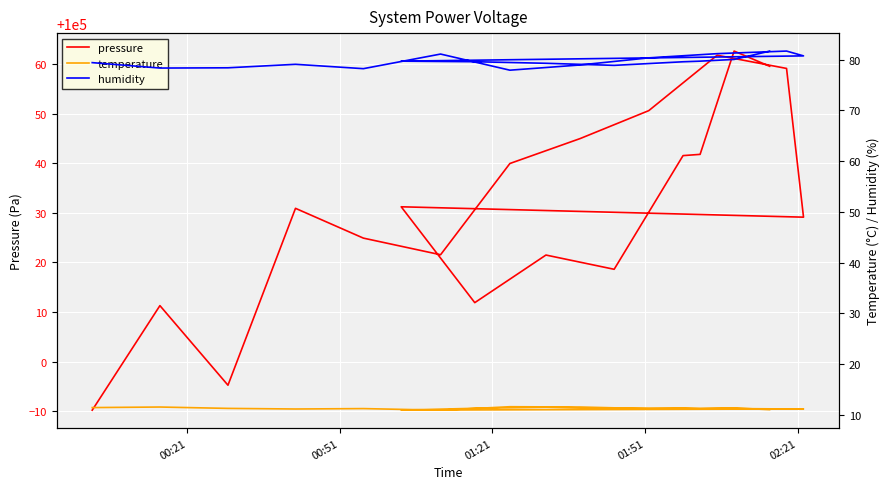

How many categories are shown in the chart?

20